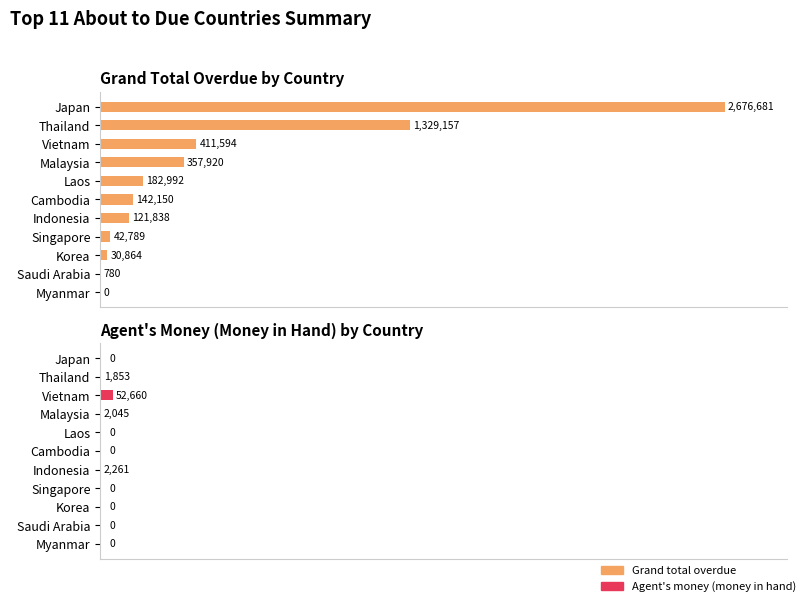

Which series has the widest spread of values?

Grand total overdue